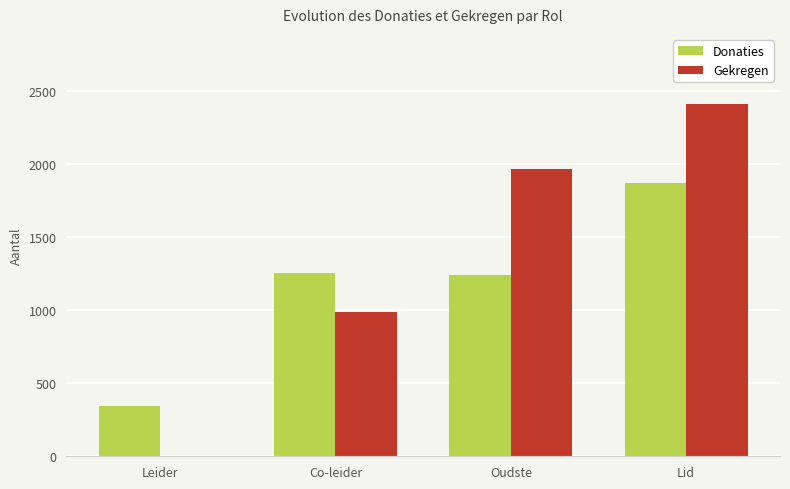

How many Gekregen values are between 990 and 2410?

3